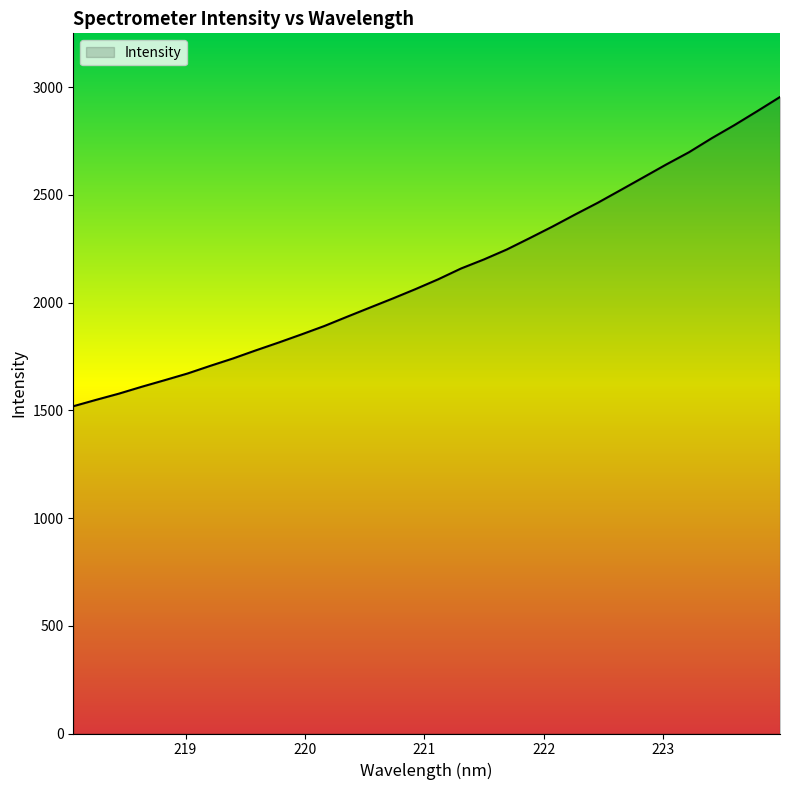

What is the difference between the maximum and minimum values?

1435.2